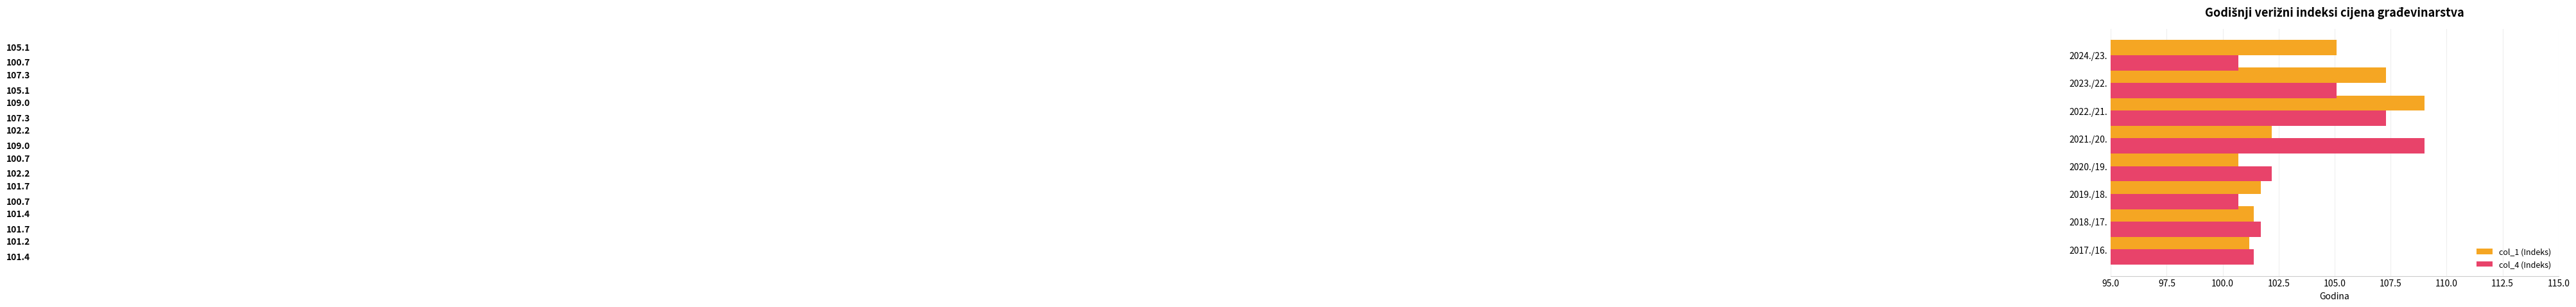

The value of col_4 (Indeks) at 2019./18. is 141.7. True or false?

False